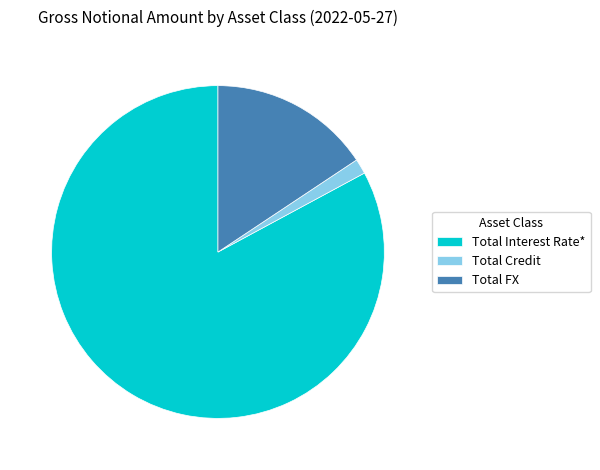

True or false: Total Interest Rate* accounts for 83% of the total.

True